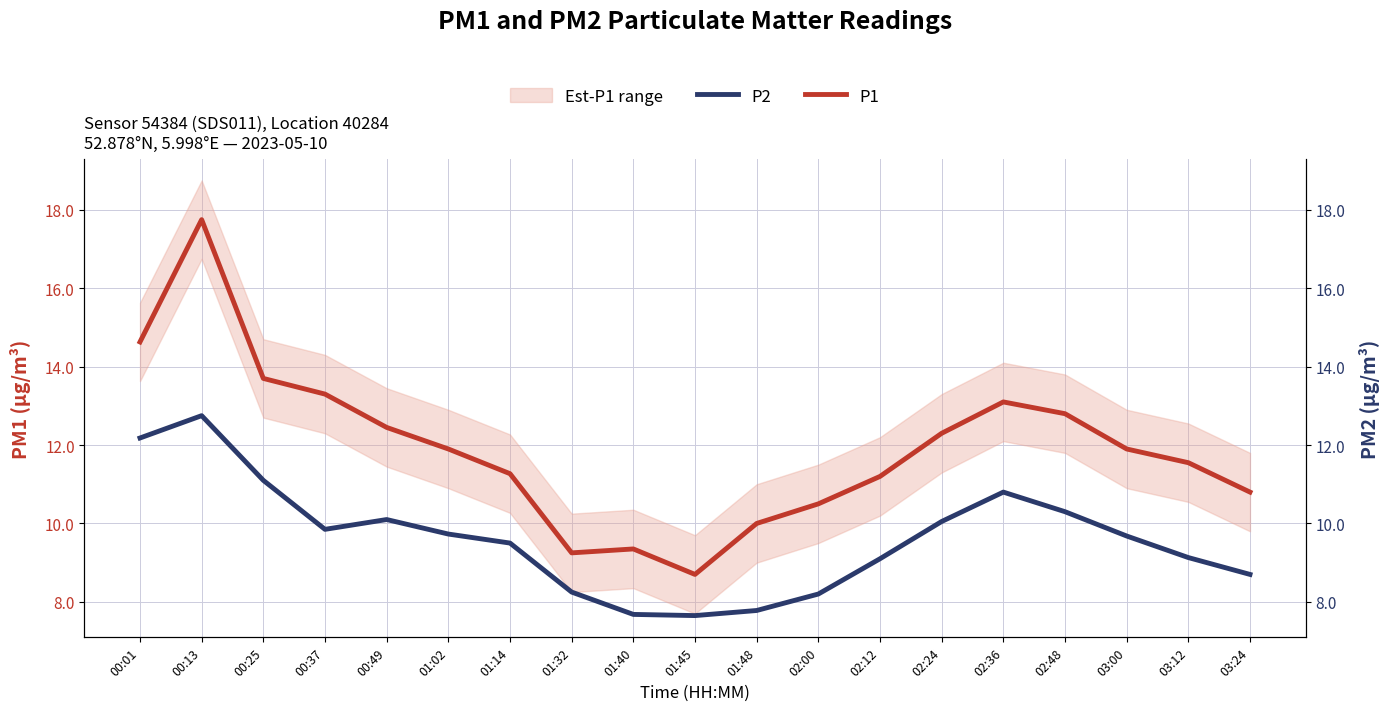

Reading left to right, extract all data points from this chart.

P2: 00:01=12.2	00:13=12.8	00:25=11.1	00:37=9.8	00:49=10.1	01:02=9.7	01:14=9.5	01:32=8.2	01:40=7.7	01:45=7.7	01:48=7.8	02:00=8.2	02:12=9.1	02:24=10.1	02:36=10.8	02:48=10.3	03:00=9.7	03:12=9.1	03:24=8.7
P1: 00:01=14.6	00:13=17.8	00:25=13.7	00:37=13.3	00:49=12.4	01:02=11.9	01:14=11.3	01:32=9.2	01:40=9.3	01:45=8.7	01:48=10.0	02:00=10.5	02:12=11.2	02:24=12.3	02:36=13.1	02:48=12.8	03:00=11.9	03:12=11.6	03:24=10.8